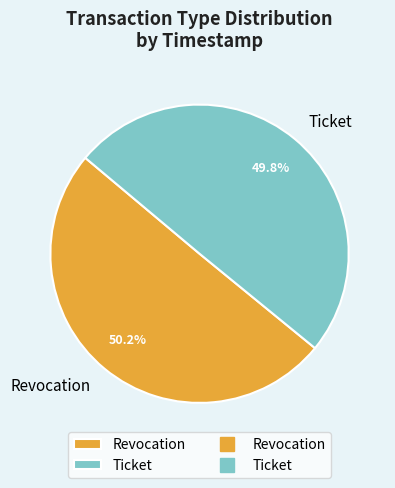

To the nearest percent, what percentage of the pie is Revocation?

50%